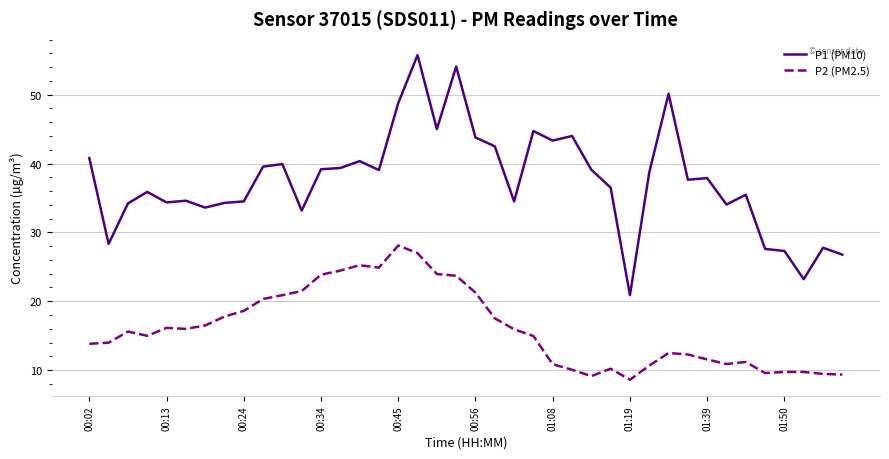

What is the greatest value displayed?

55.8